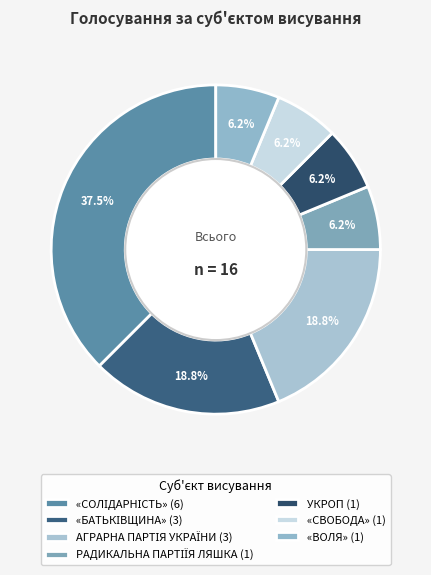

Does «СВОБОДА» represent more than half of the total?

No